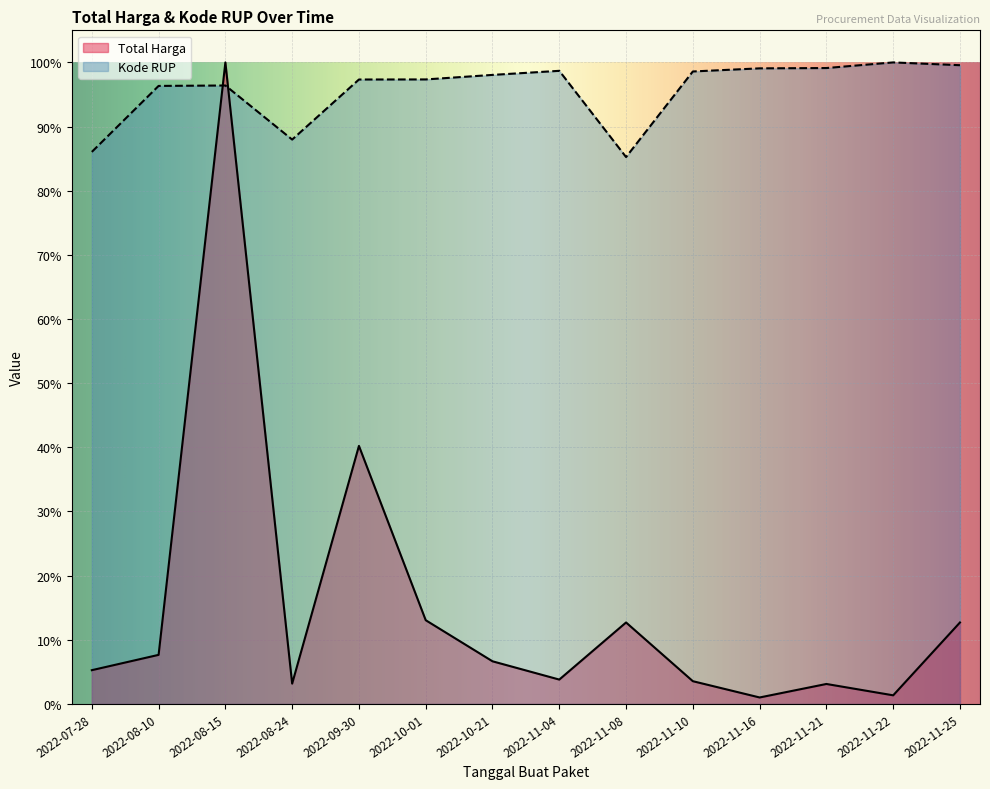

What is the difference between the highest and lowest values at 2022-11-25?

0.9